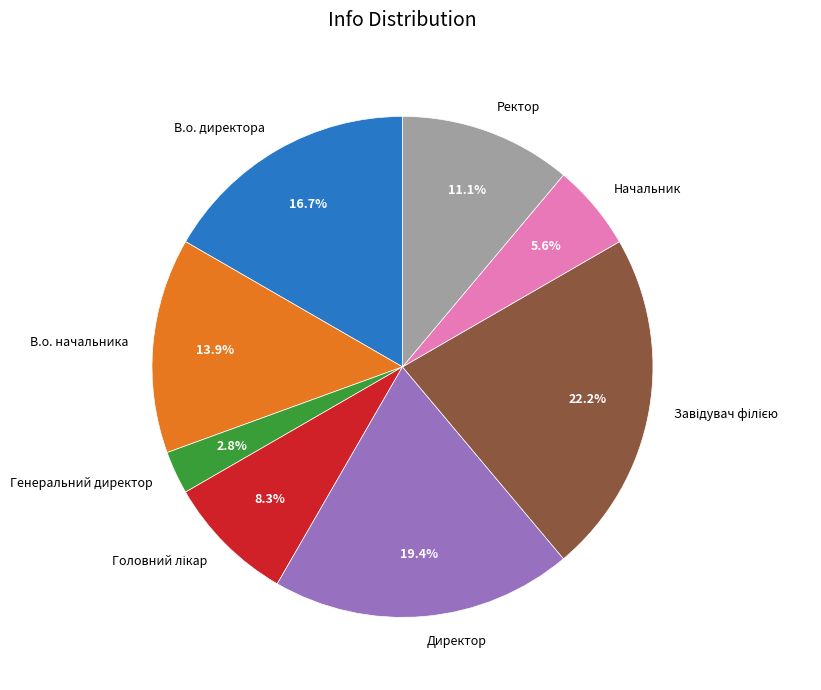

How many slices are in this pie chart?

8